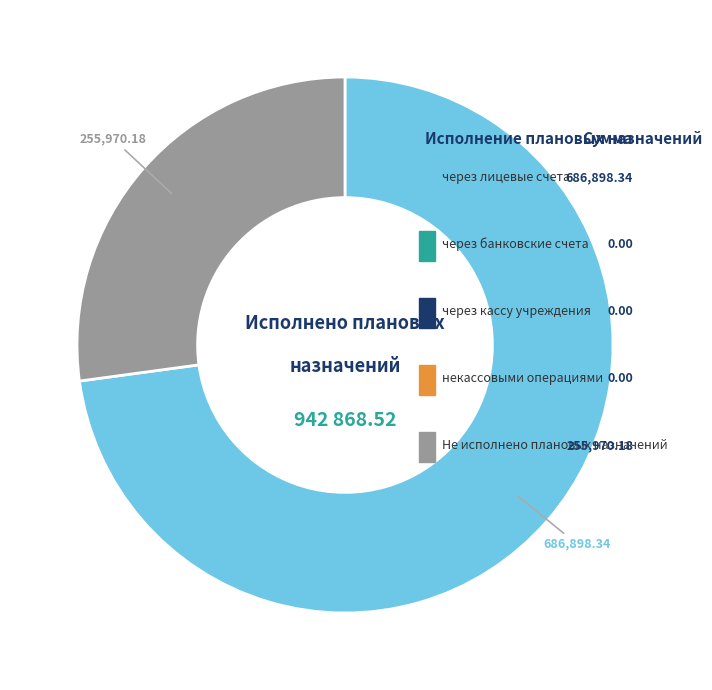

To the nearest percent, what percentage of the pie is Не исполнено плановых назначений?

27%